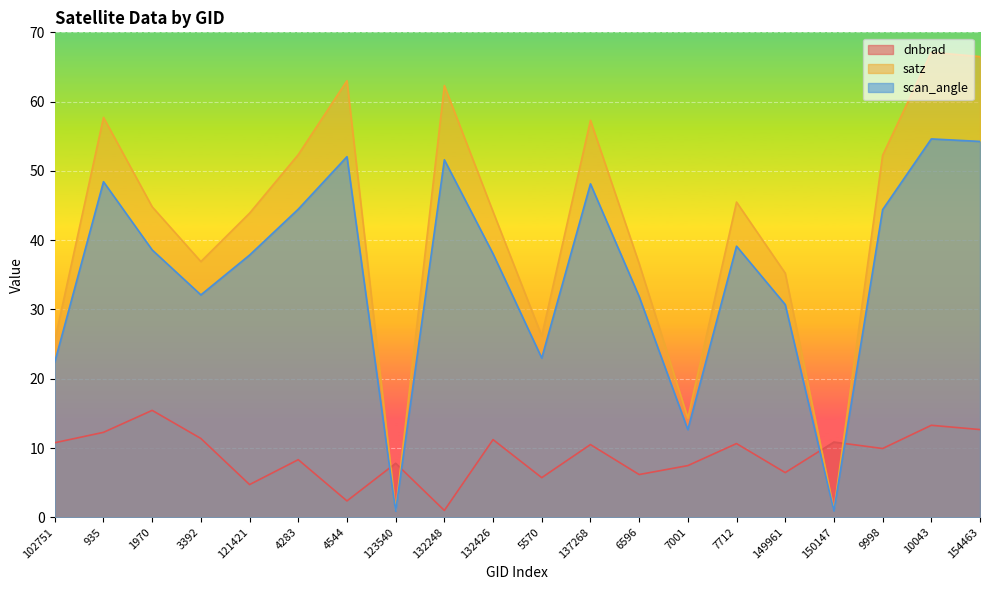

What are all the series names shown in the legend?

dnbrad, satz, scan_angle